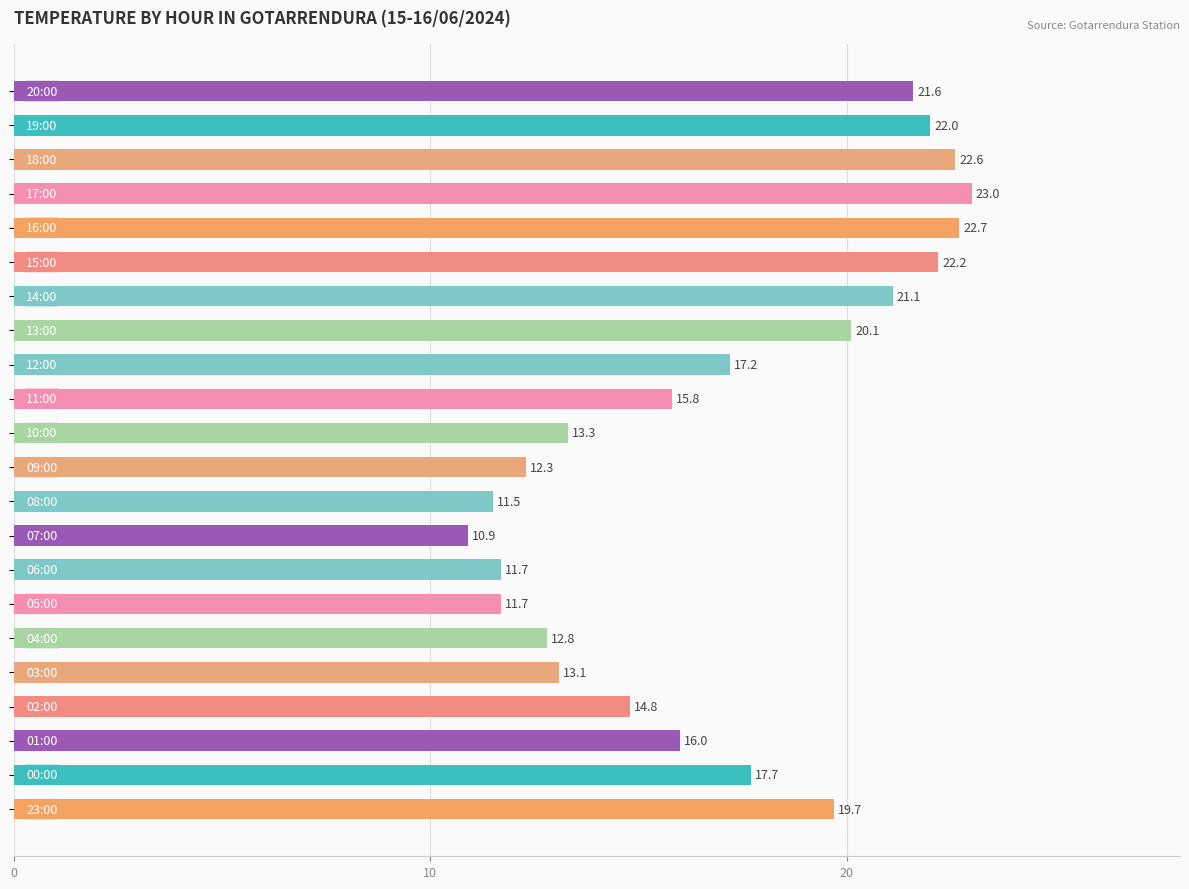

Does the chart contain stacked bars?

No